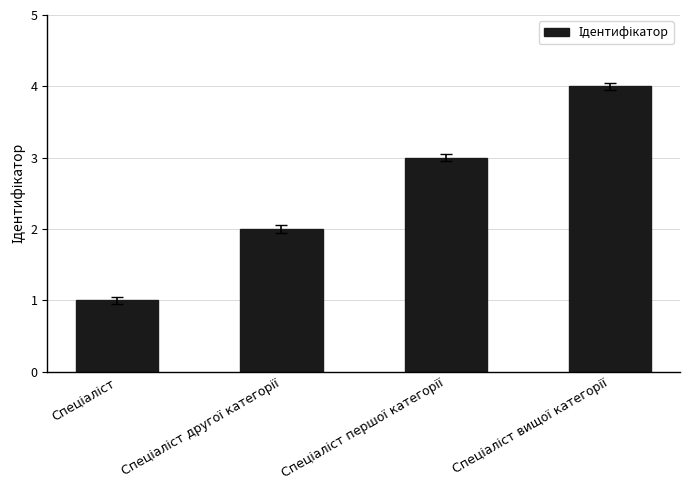

What is the sum of all values?

10